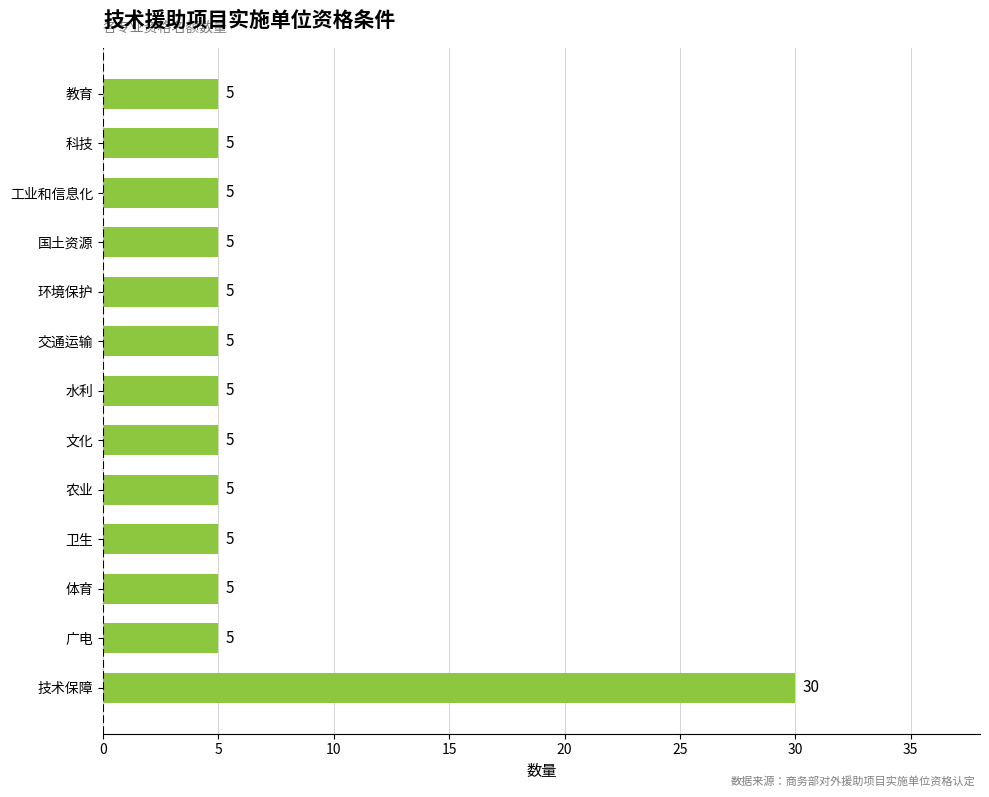

Reading bottom to top, extract all data points from this chart.

30	5	5	5	5	5	5	5	5	5	5	5	5